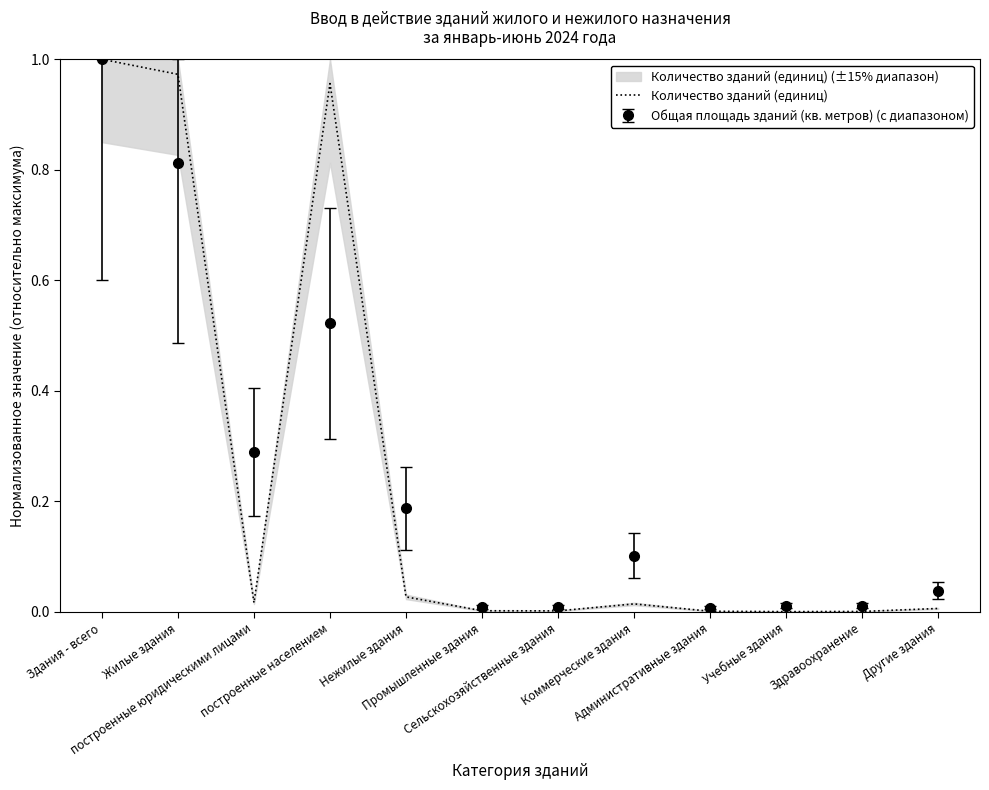

Where is the first local minimum?

построенные юридическими лицами